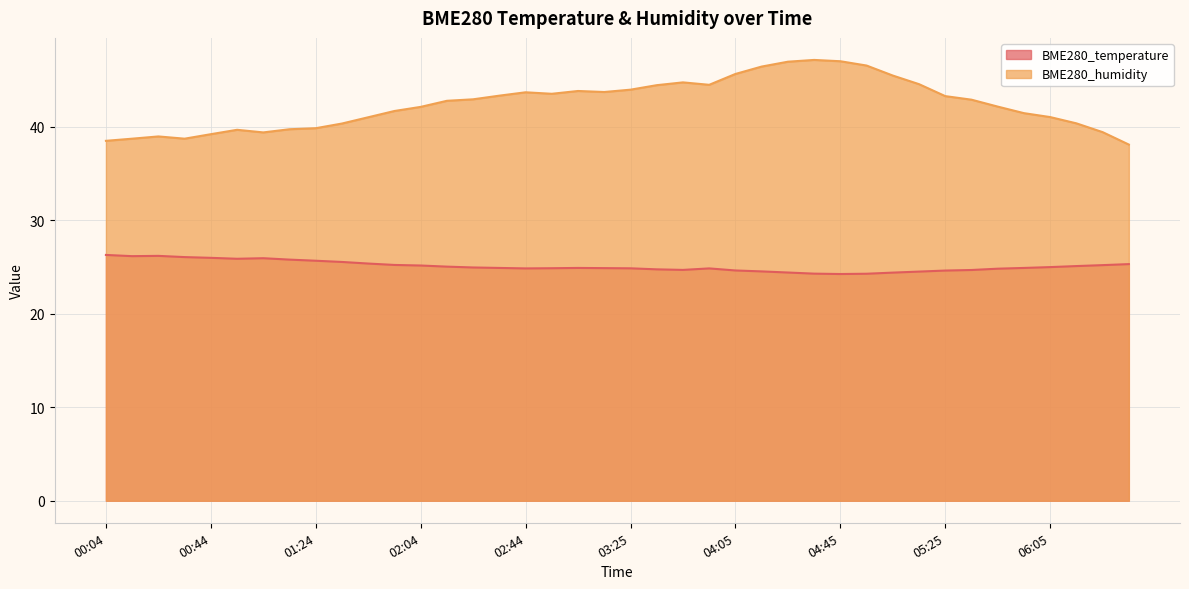

Rank the categories by BME280_humidity value from highest to lowest.

04:35, 04:45, 04:25, 04:55, 04:15, 04:05, 05:05, 03:45, 05:15, 03:55, 03:35, 03:25, 03:05, 03:15, 02:44, 02:55, 02:34, 05:25, 02:24, 05:35, 02:14, 05:45, 02:04, 01:54, 05:55, 06:05, 01:44, 06:15, 01:34, 01:24, 01:14, 00:54, 06:25, 01:04, 00:44, 00:24, 00:14, 00:34, 00:04, 06:35